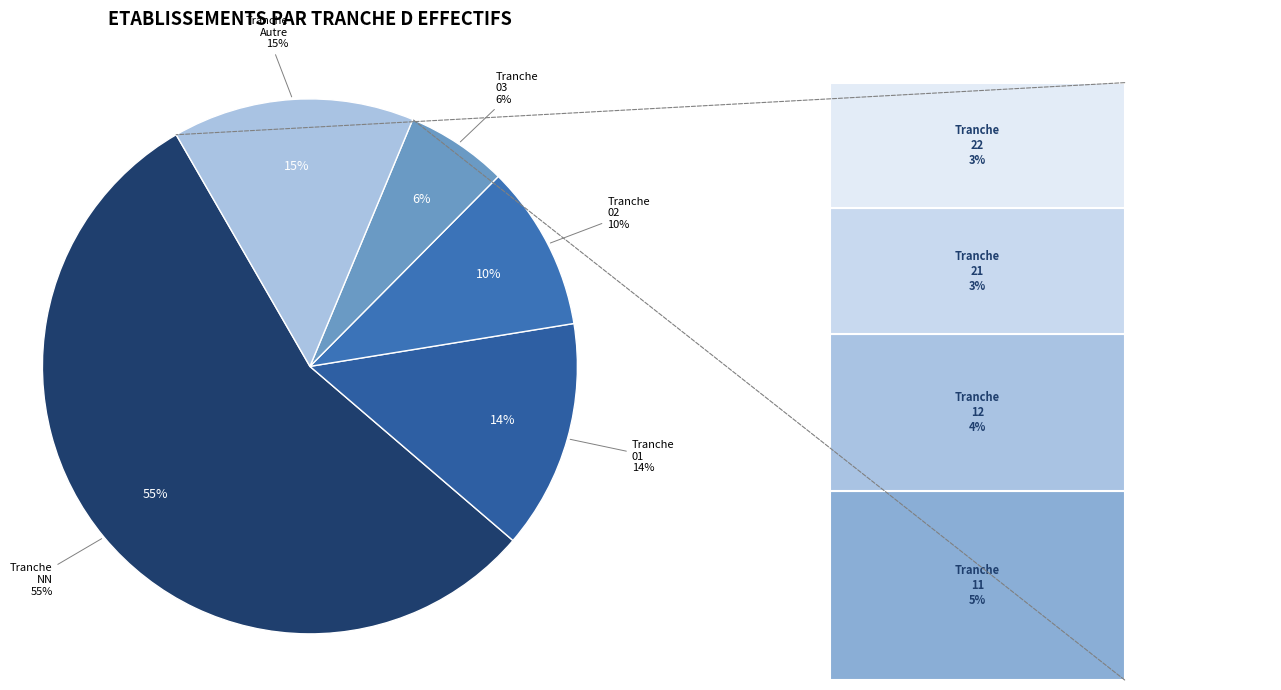

What is the largest slice in the pie chart?

NN